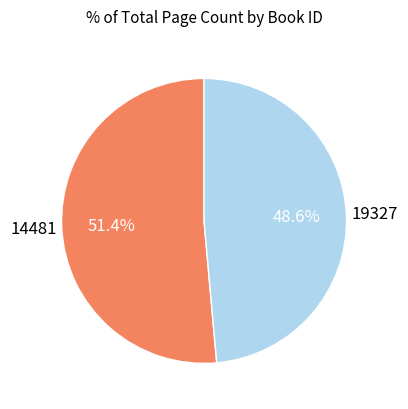

What is the ratio of the value at 19327 to the value at 14481?

0.9